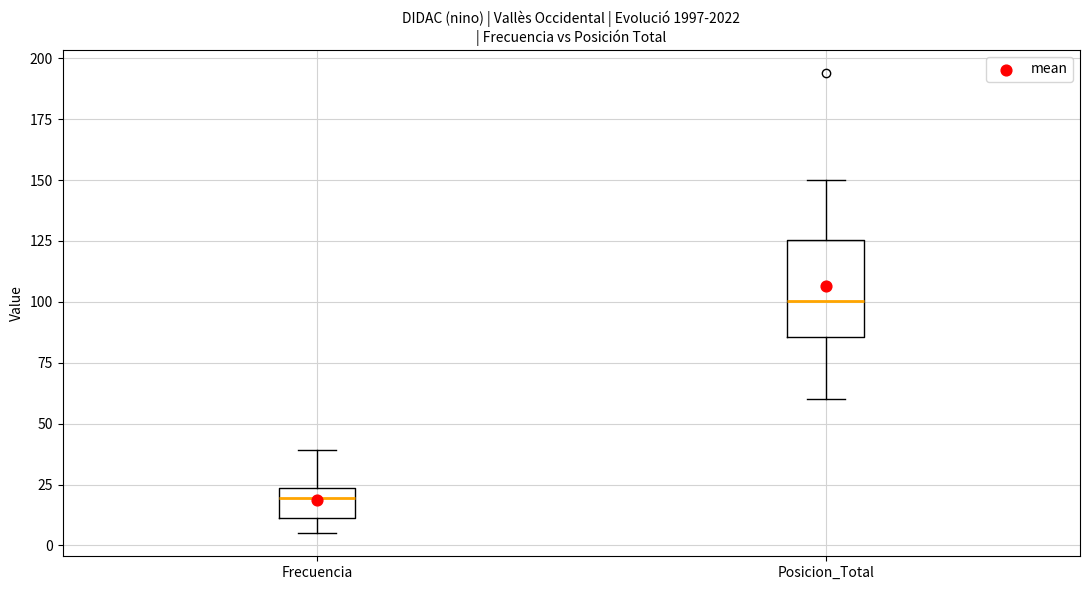

Which box has the lowest median line?

Frecuencia